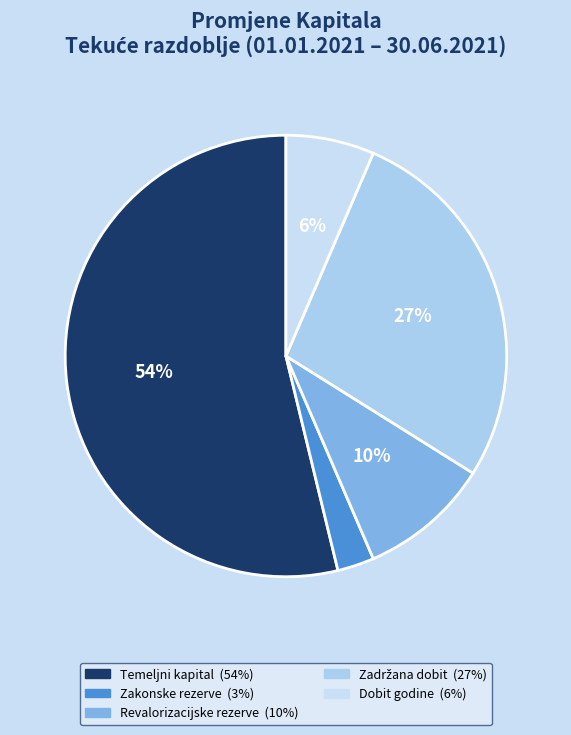

What is the largest slice in the pie chart?

Temeljni (upisani) kapital